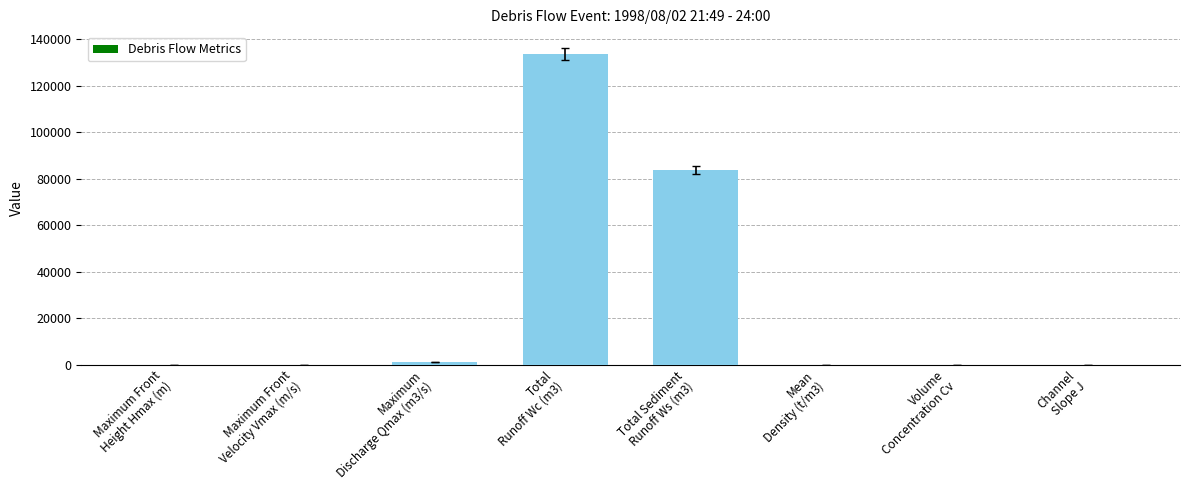

What is the greatest value displayed?

133562.1